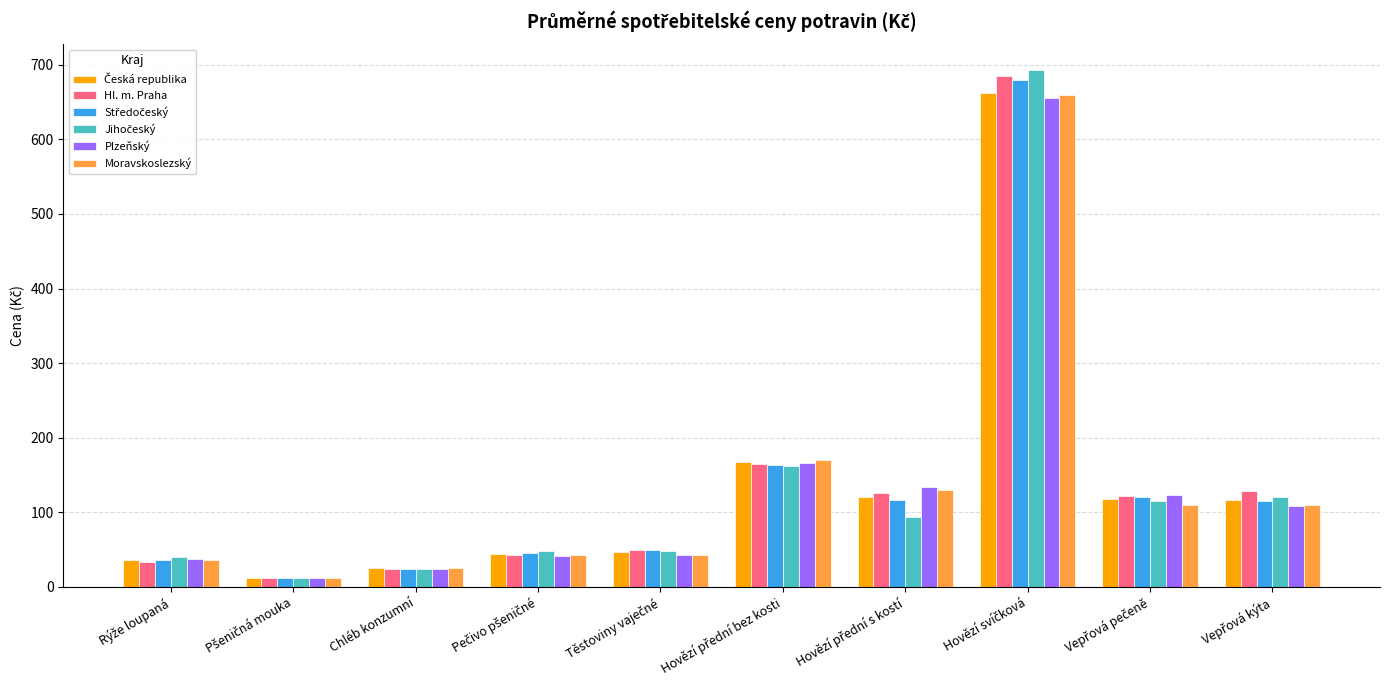

The value of Plzeňský at Chléb konzumní is 23.7. True or false?

True